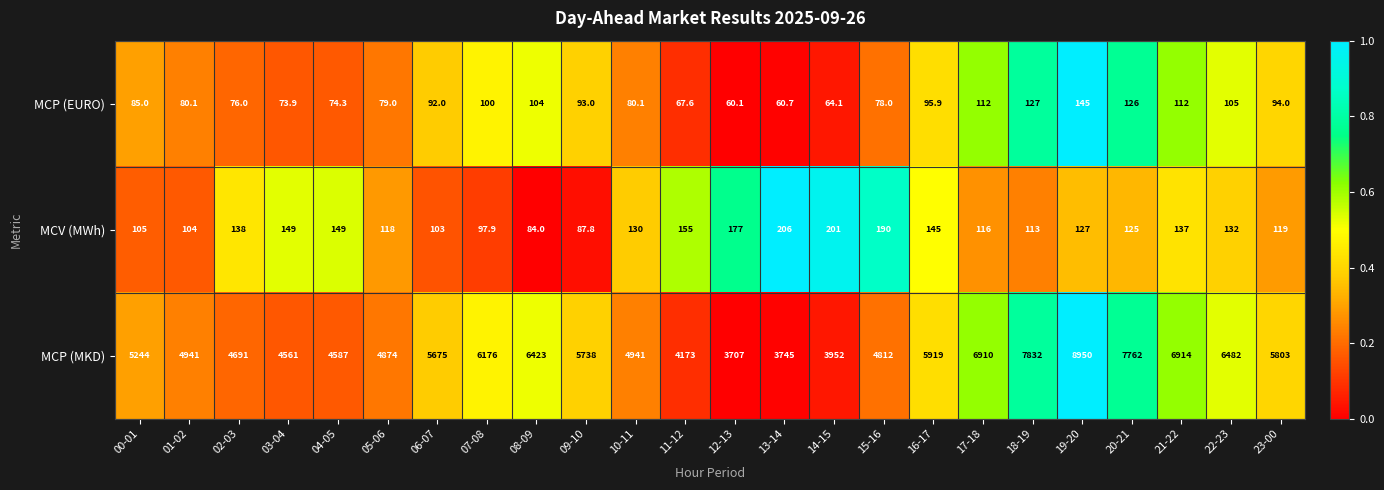

Which series has the largest total across all categories?

MCP (MKD)